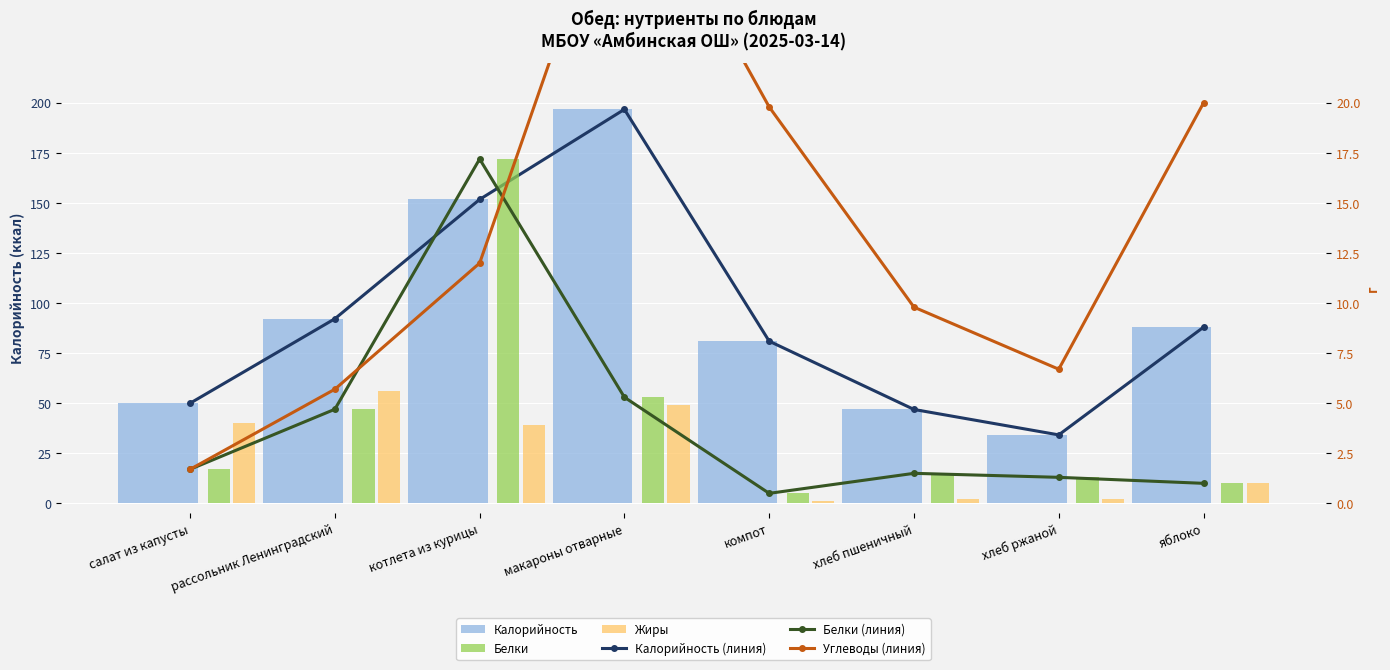

What is the value of the Белки (линия) bar at the 3rd from the left?

17.2